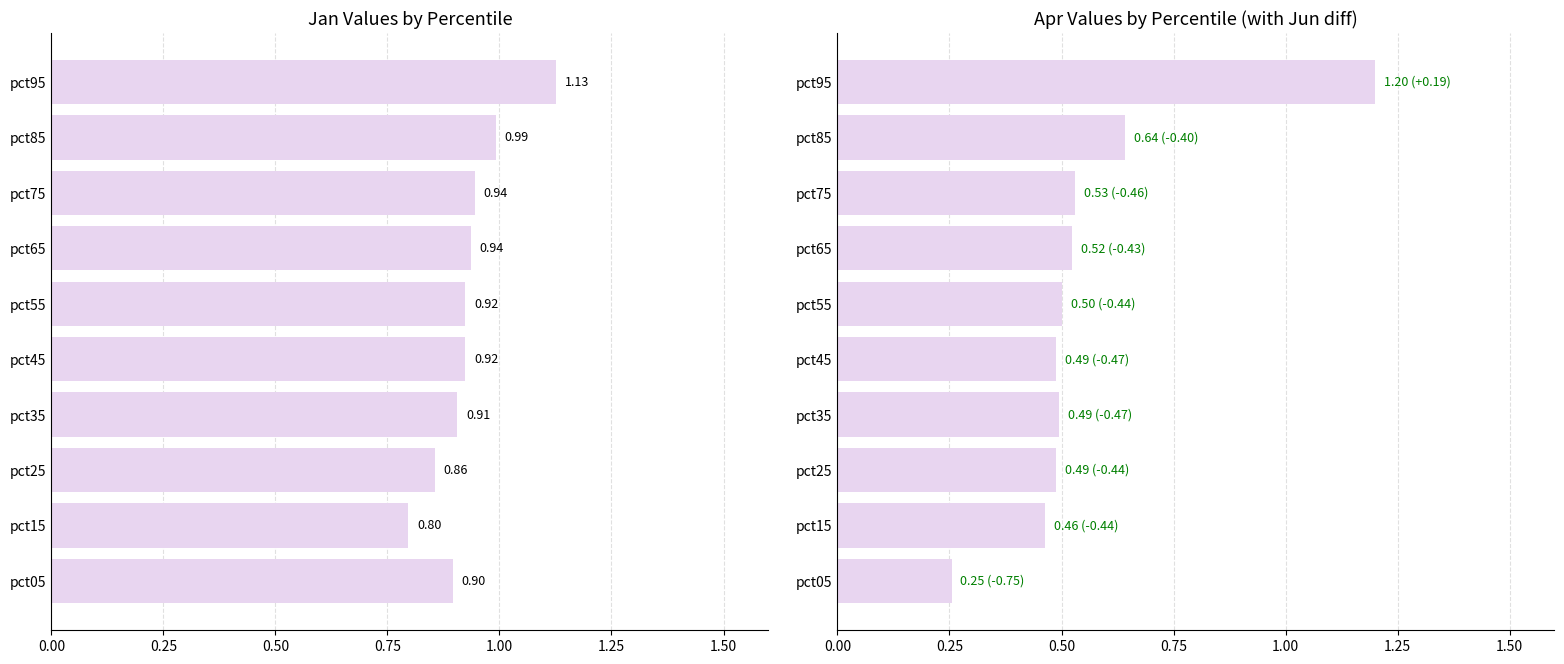

What is the difference between the maximum and minimum values in the Apr series?

0.9